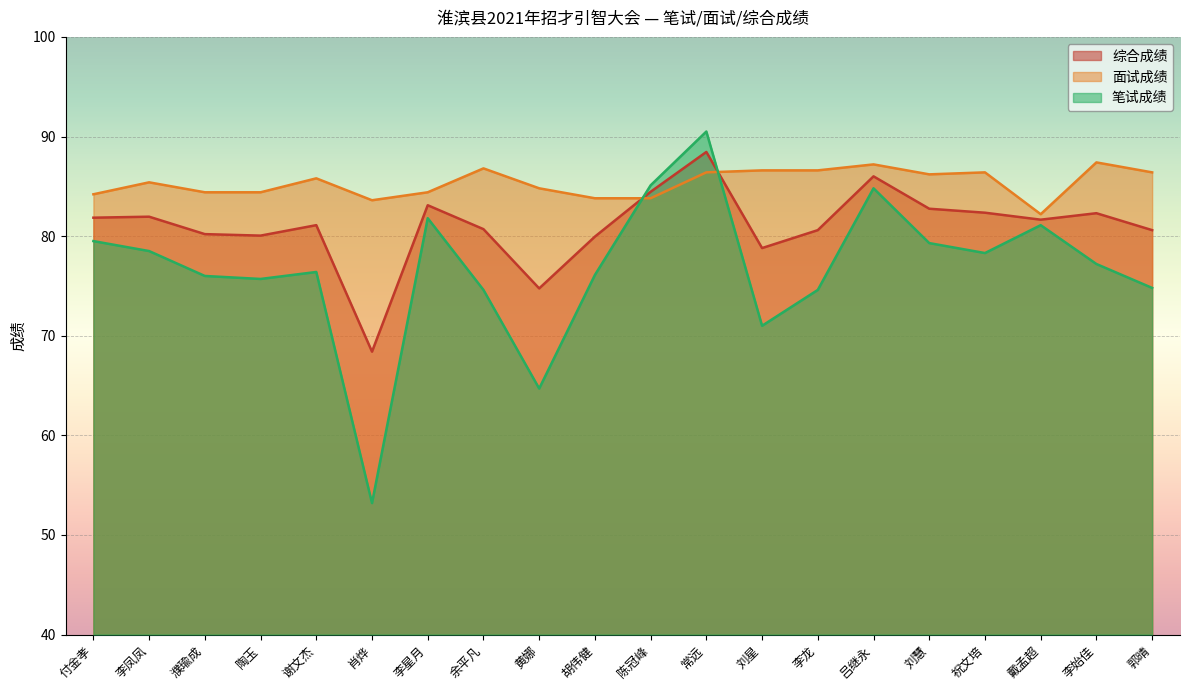

What is the sum of all 笔试成绩 values?

1533.2